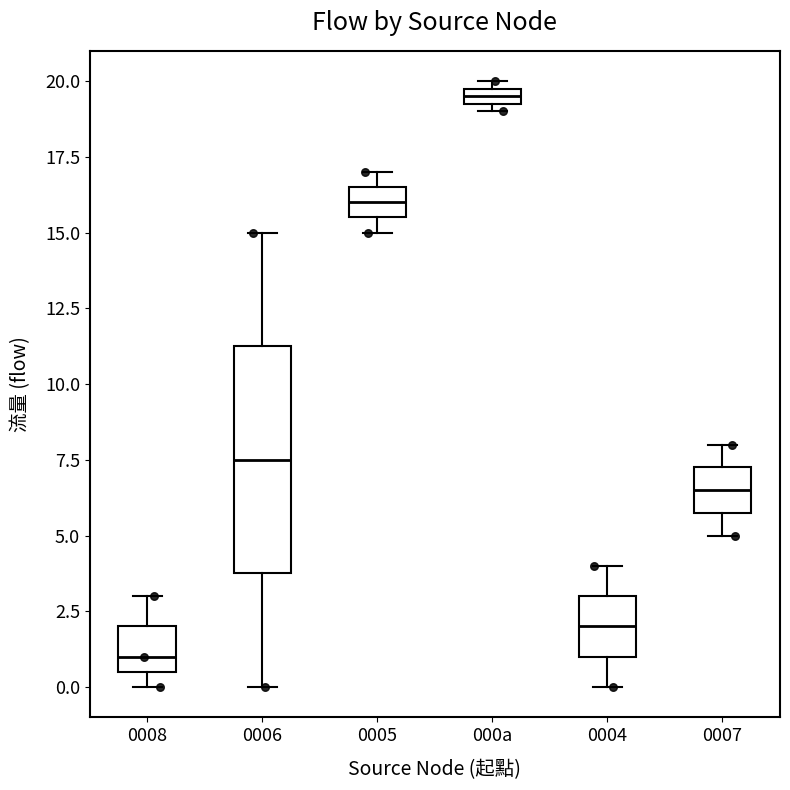

Which box is the tallest, from its lower edge to its upper edge?

0006